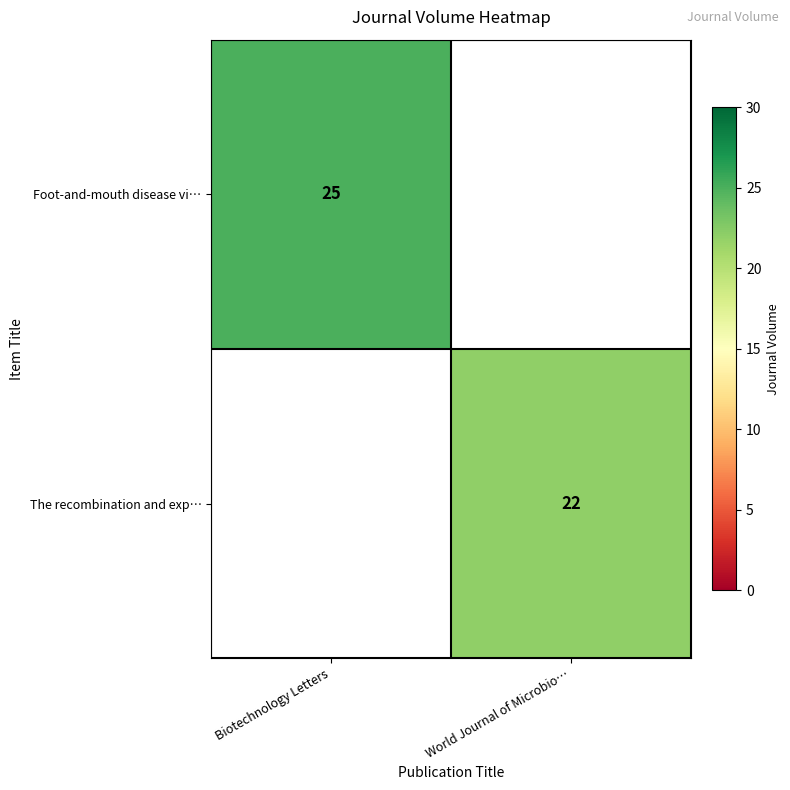

Is it true that Foot-and-mouth disease vi… equals 34 at Biotechnology Letters?

False